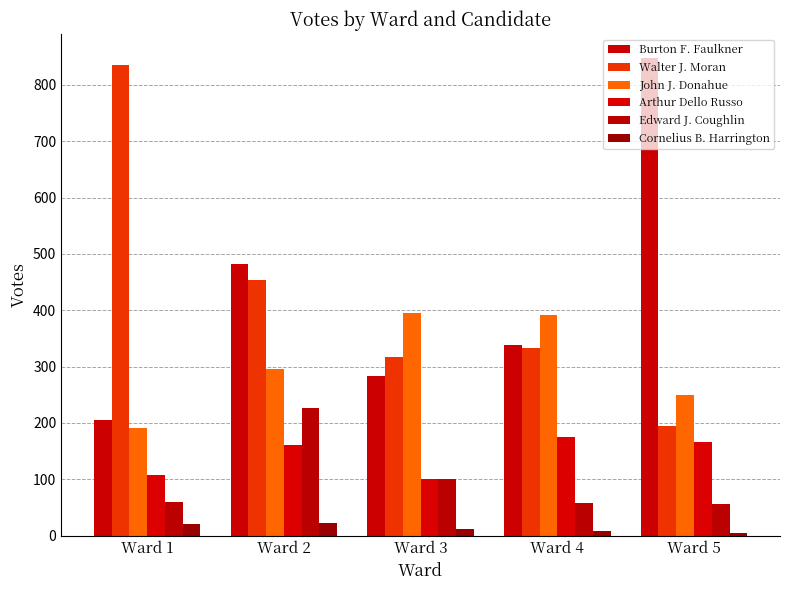

List the series in order of their peak value, lowest first.

Cornelius B. Harrington, Arthur Dello Russo, Edward J. Coughlin, John J. Donahue, Walter J. Moran, Burton F. Faulkner